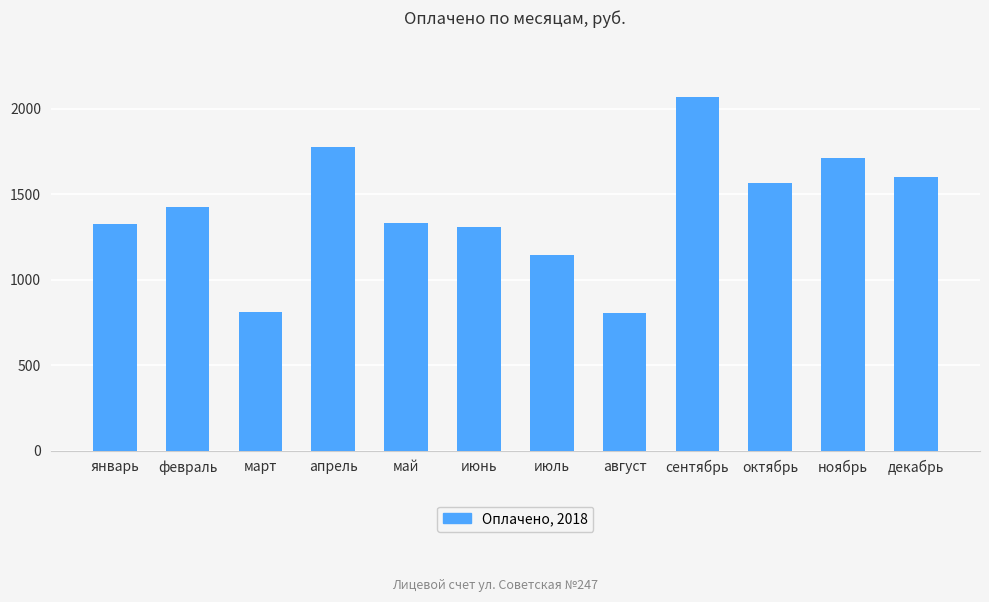

At which label is the value closest to 1435?

февраль